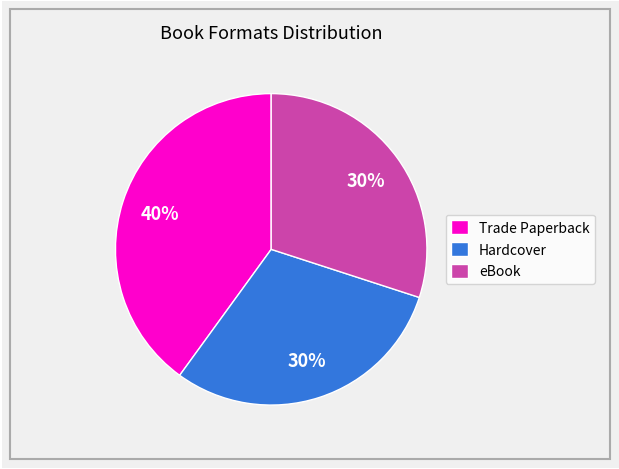

Count the number of slices in the pie.

3